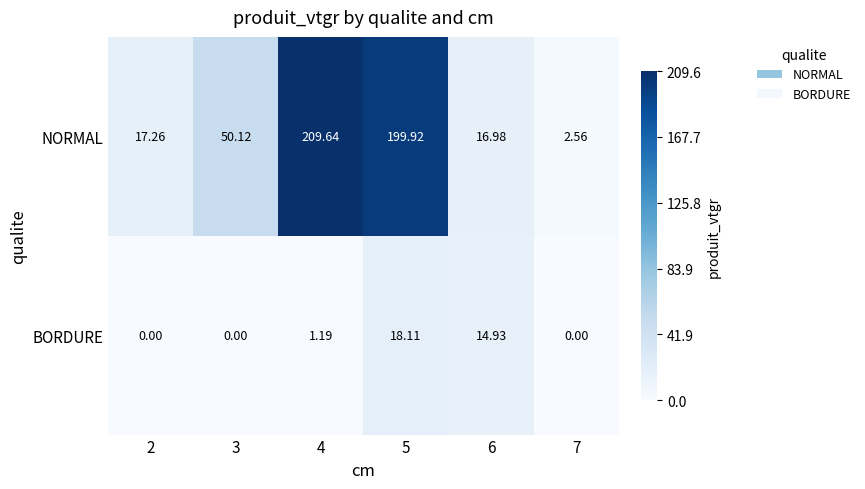

Between 4 and 7, which series saw the biggest shift?

NORMAL